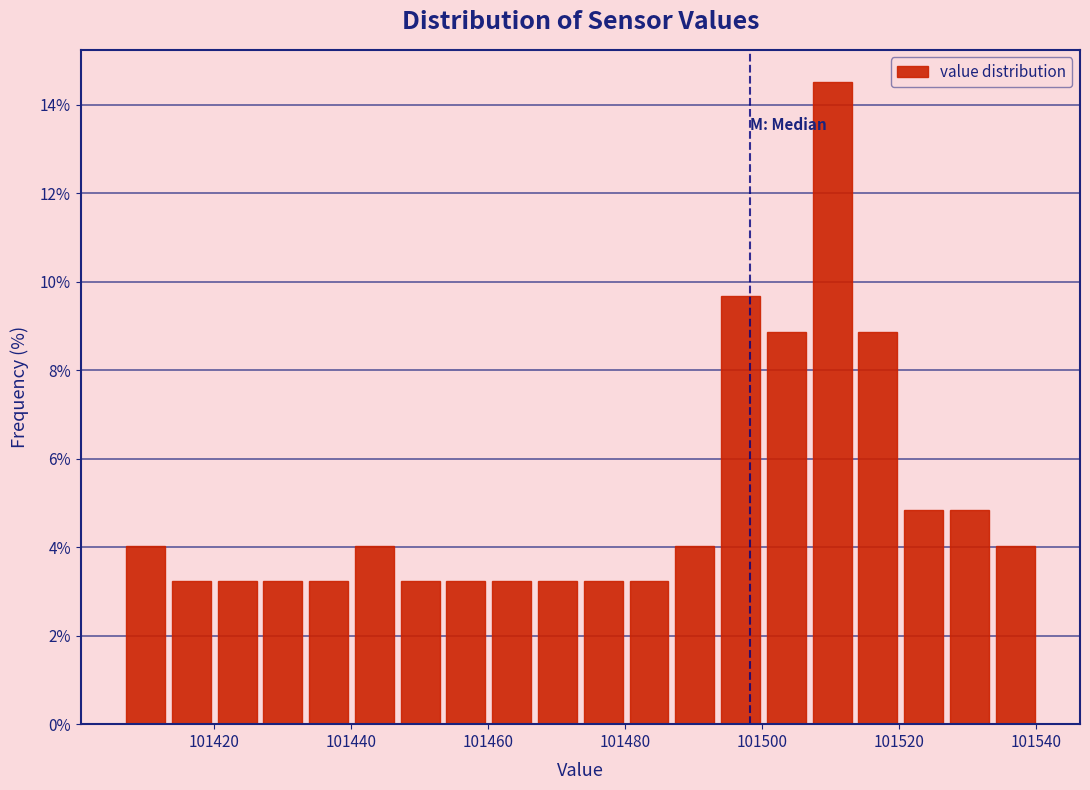

Read against the x-axis, roughly where is the centre of the tallest bar?

101510